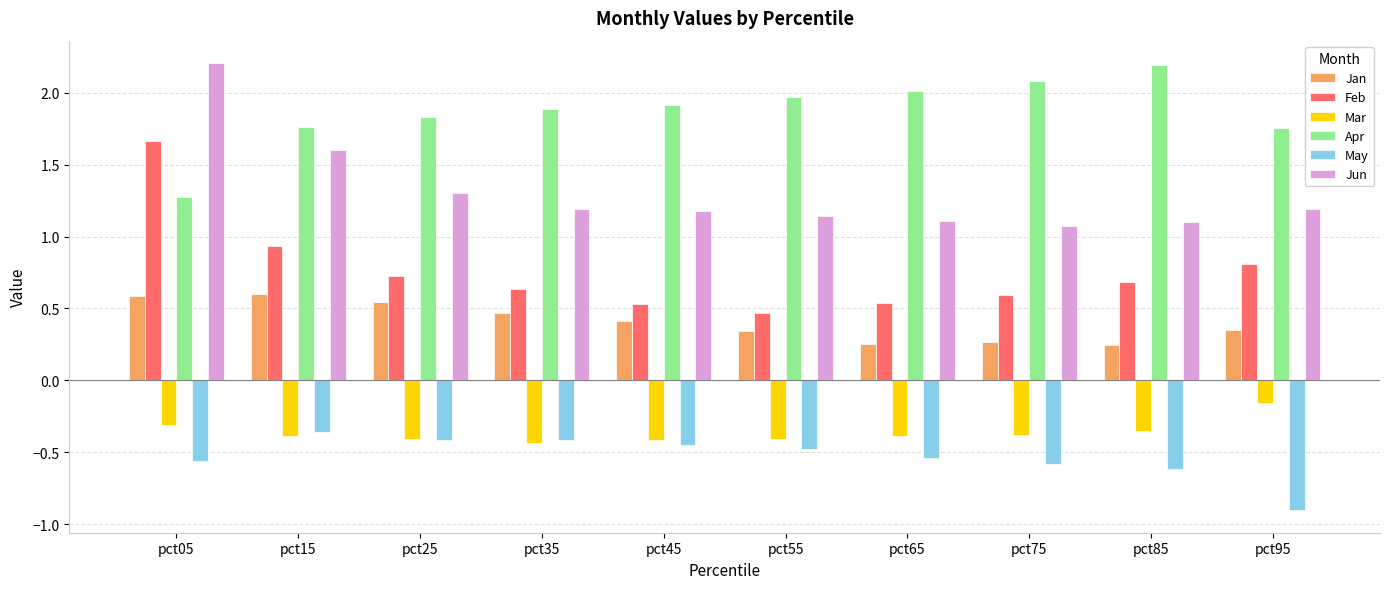

Which series changed the most between pct05 and pct35?

Feb